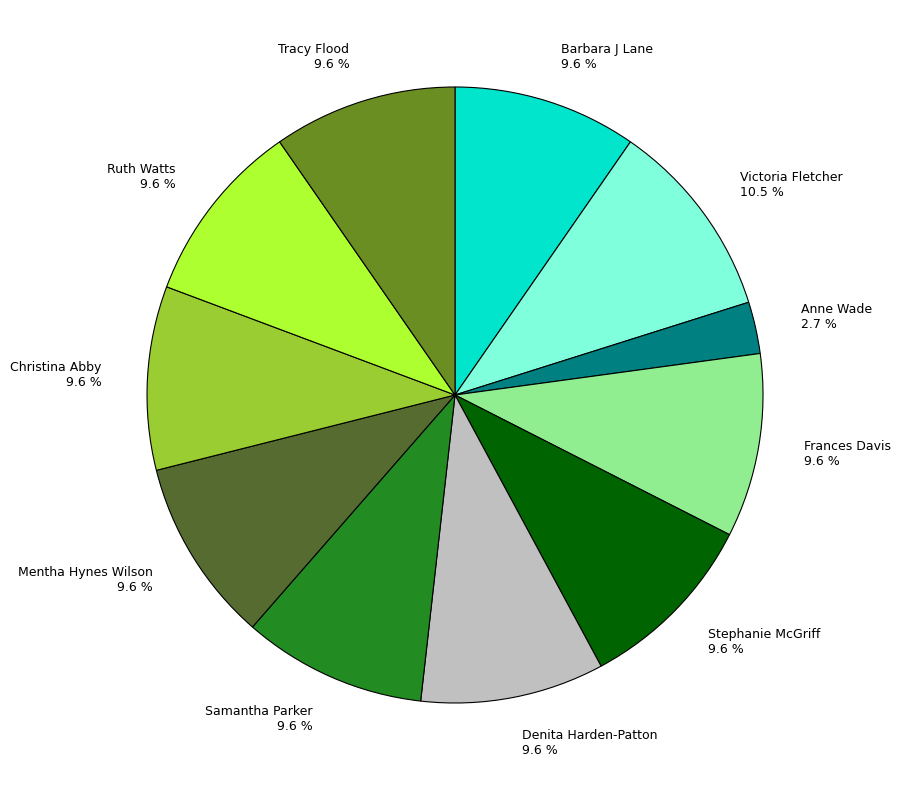

What percentage is the Samantha Parker slice, to the nearest percent?

10%